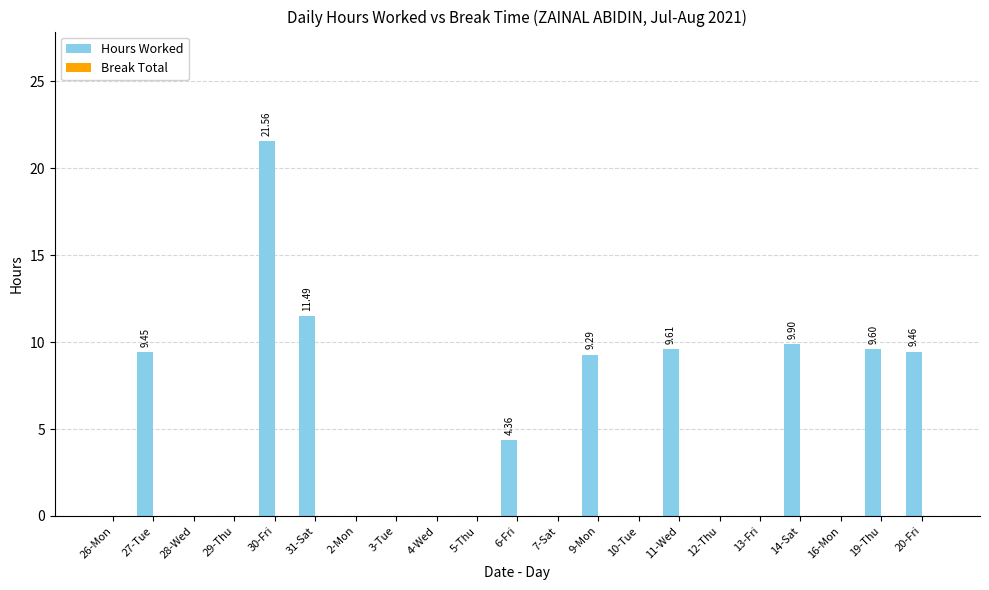

Which has a higher value, 12-Thu or 6-Fri?

6-Fri